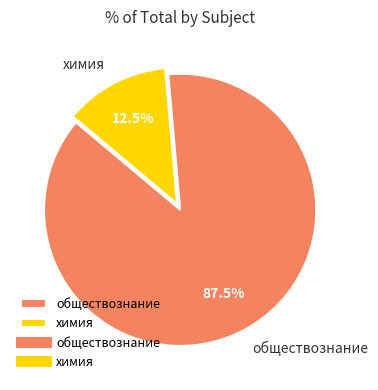

Which category accounts for the majority?

обществознание